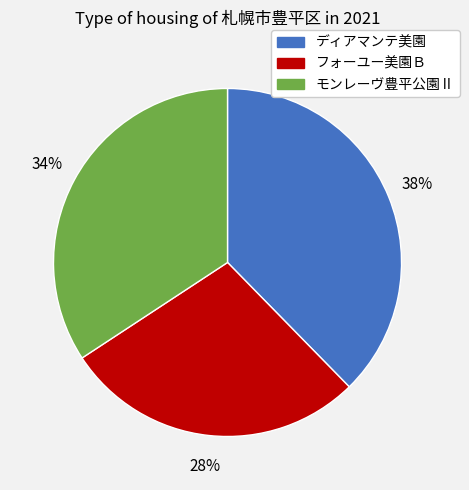

The モンレーヴ豊平公園Ⅱ slice represents 34% of the pie. True or false?

True